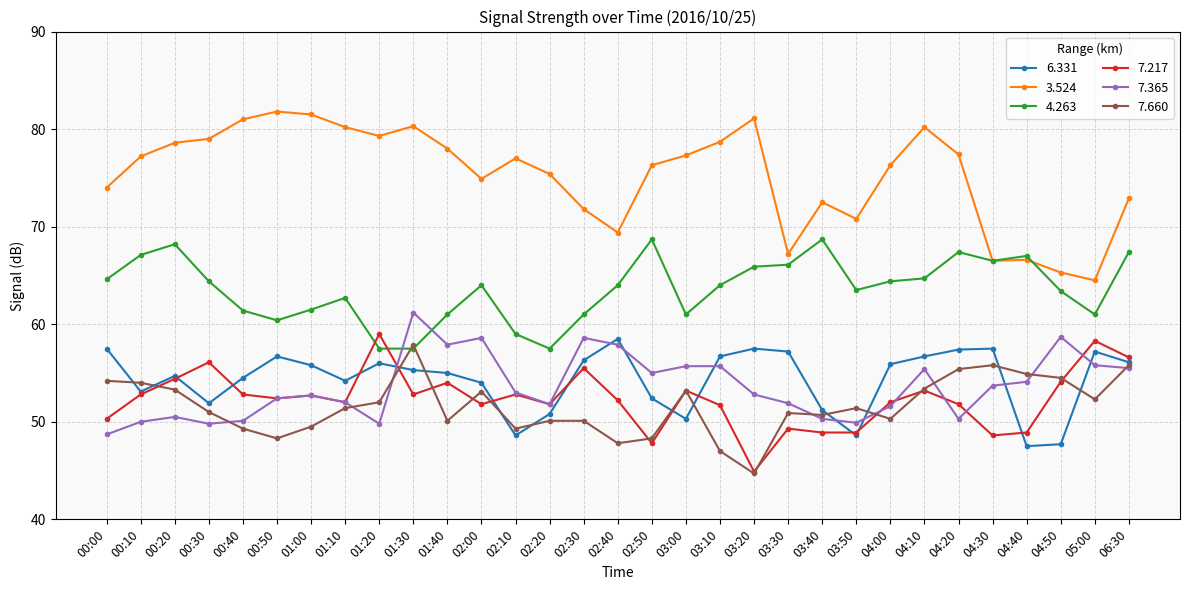

At which category does the chart reach its minimum across all series?

03:20